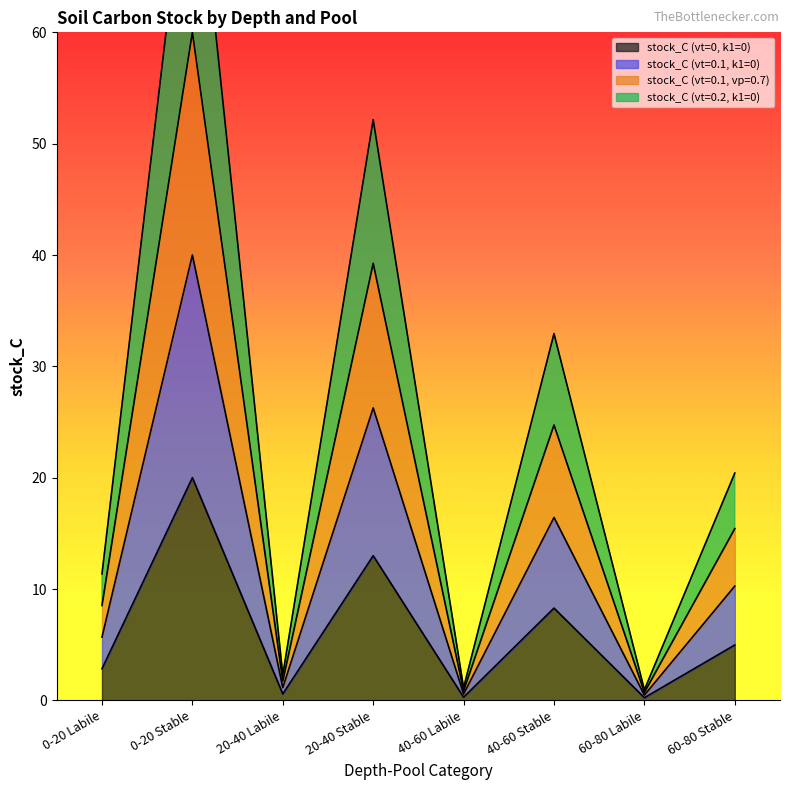

What is the sum of all stock_C (vt=0.1, vp=0.7) values?

151.2